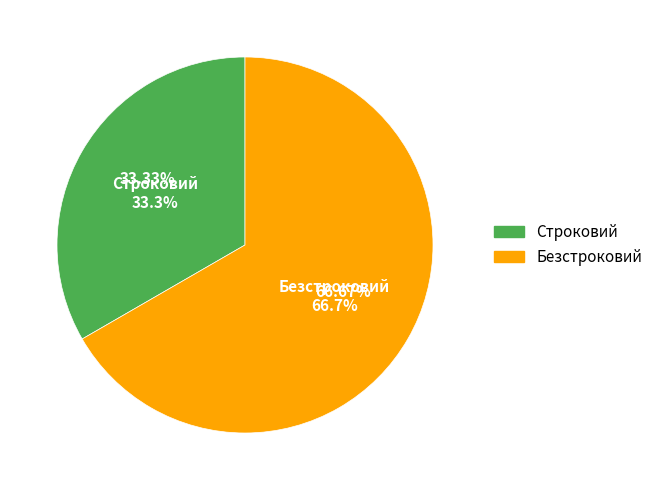

To the nearest percent, what is the average slice percentage?

50%